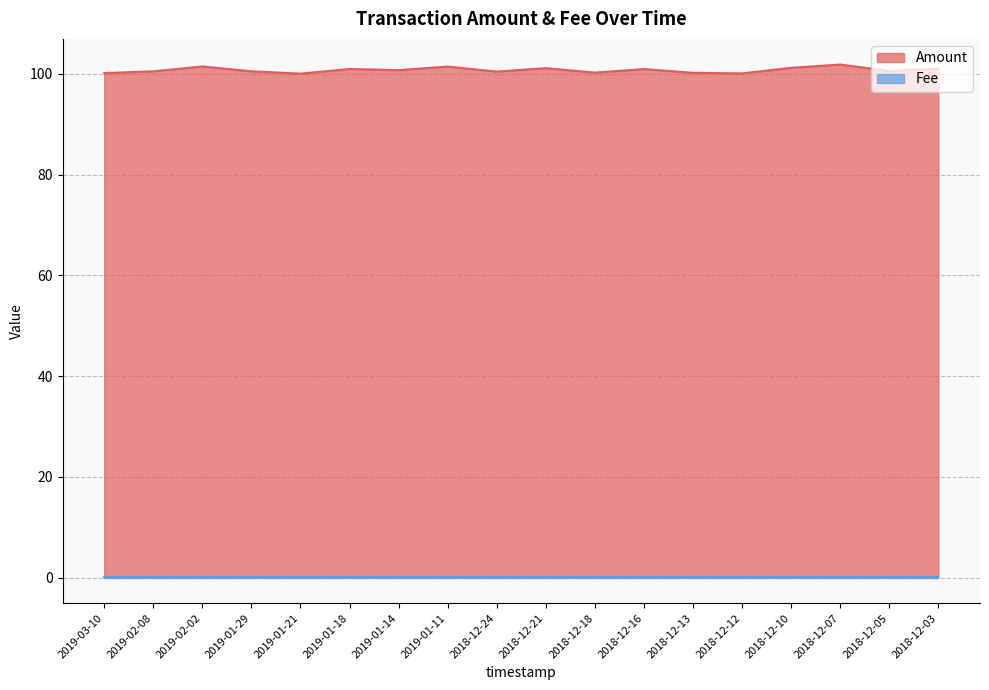

List the labels in order of value, smallest first.

2019-01-21, 2018-12-12, 2019-03-10, 2018-12-13, 2018-12-18, 2018-12-24, 2019-02-08, 2019-01-29, 2018-12-05, 2019-01-14, 2018-12-16, 2019-01-18, 2018-12-03, 2018-12-21, 2018-12-10, 2019-01-11, 2019-02-02, 2018-12-07